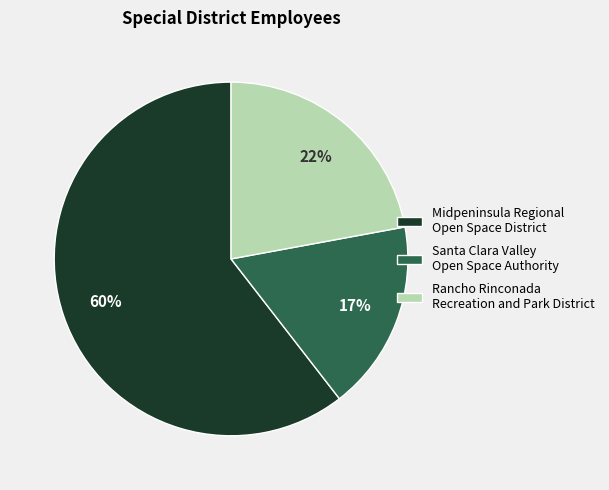

Which category accounts for the majority?

Midpeninsula Regional Open Space District